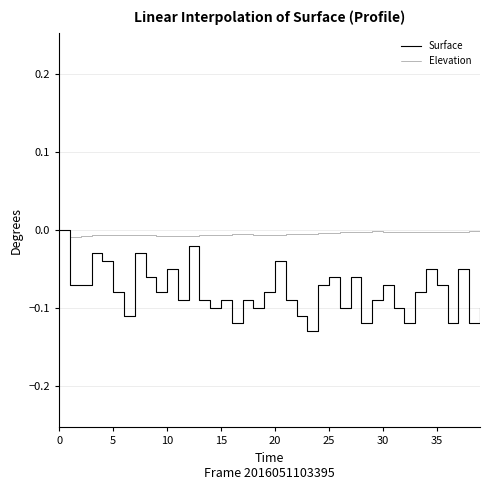

Is this an area chart (filled region under the line)?

No